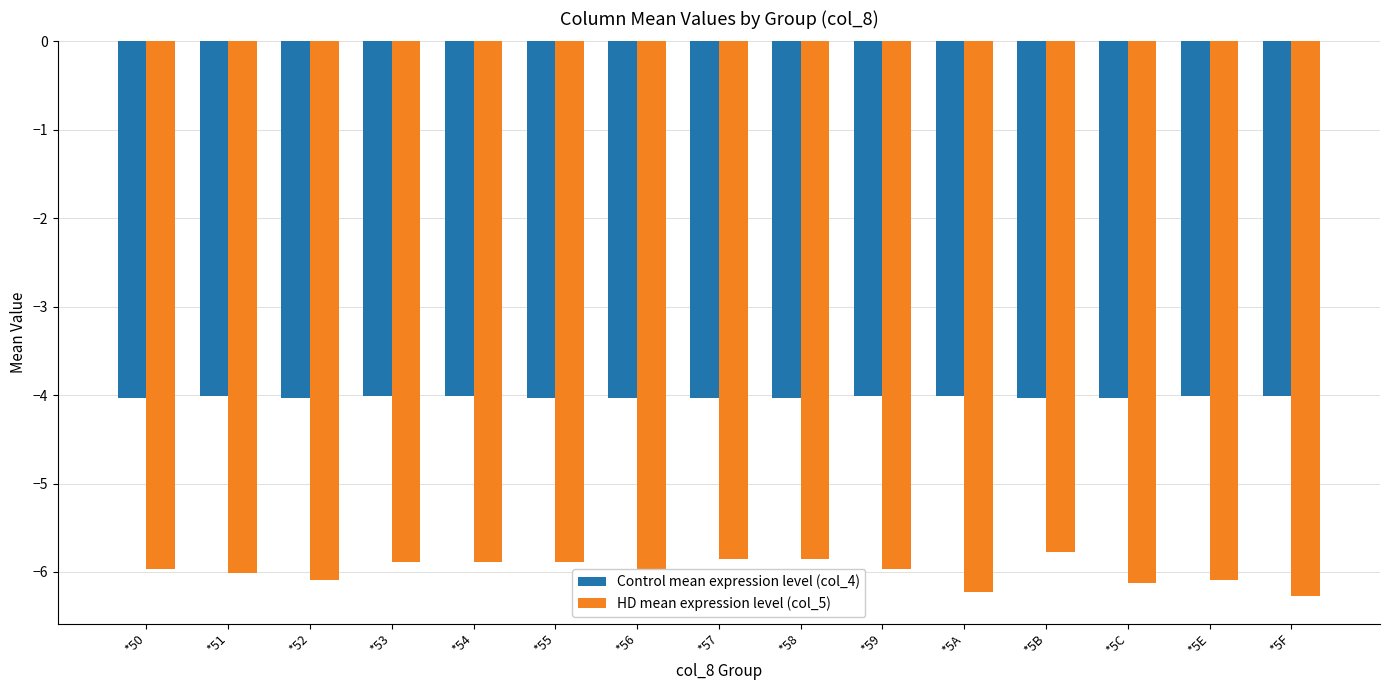

What is the label of the 14th bar from the right?

*51